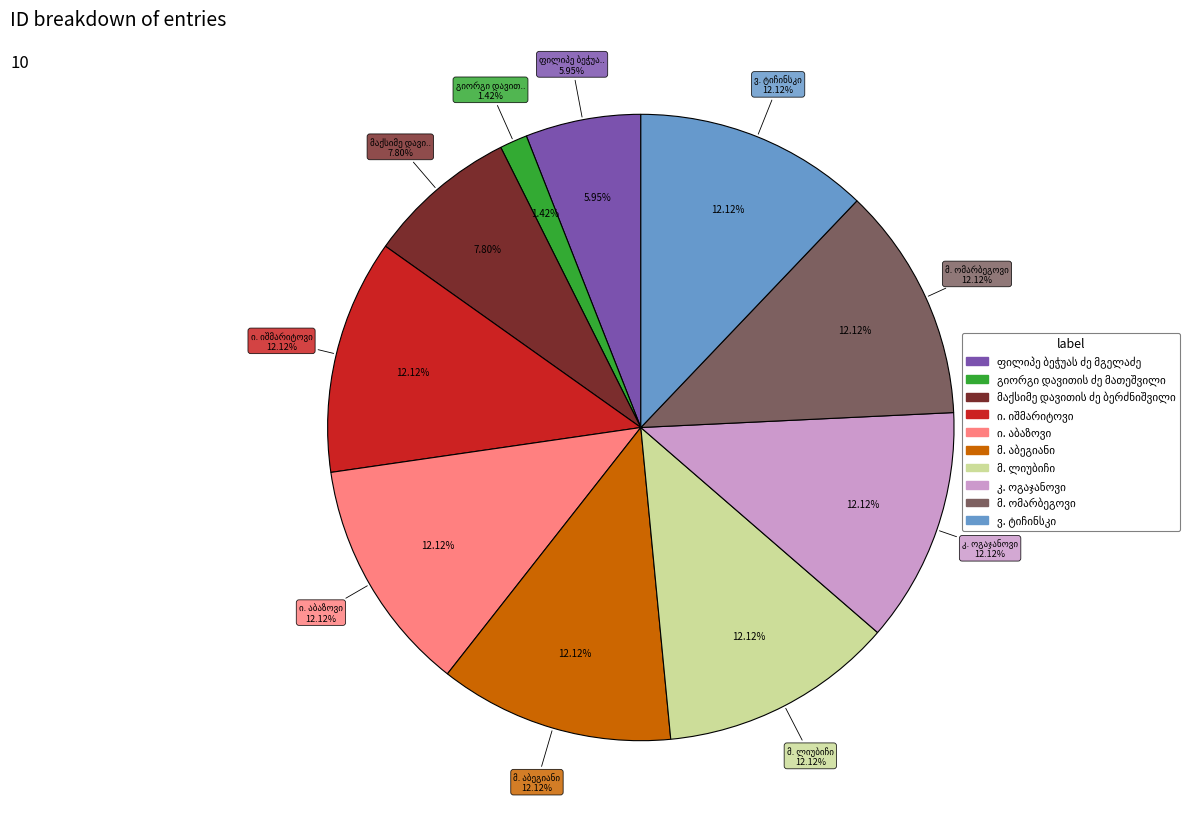

Rank the categories by value from lowest to highest.

გიორგი დავითის ძე მათეშვილი, ფილიპე ბეჭუას ძე მგელაძე, მაქსიმე დავითის ძე ბერძნიშვილი, ი. იშმარიტოვი, ი. აბაზოვი, მ. აბეგიანი, მ. ლიუბიჩი, კ. ოგაჯანოვი, ვ. ტიჩინსკი, მ. ომარბეგოვი